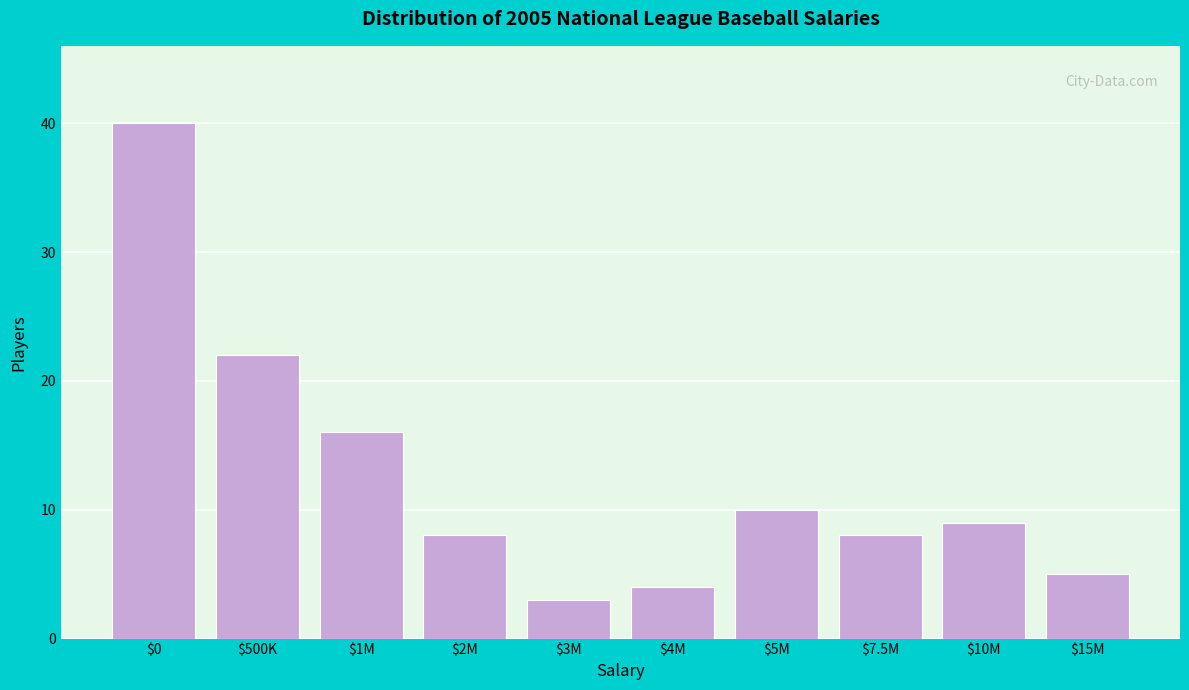

Reading left to right, extract all data points from this chart.

40	22	16	8	3	4	10	8	9	5